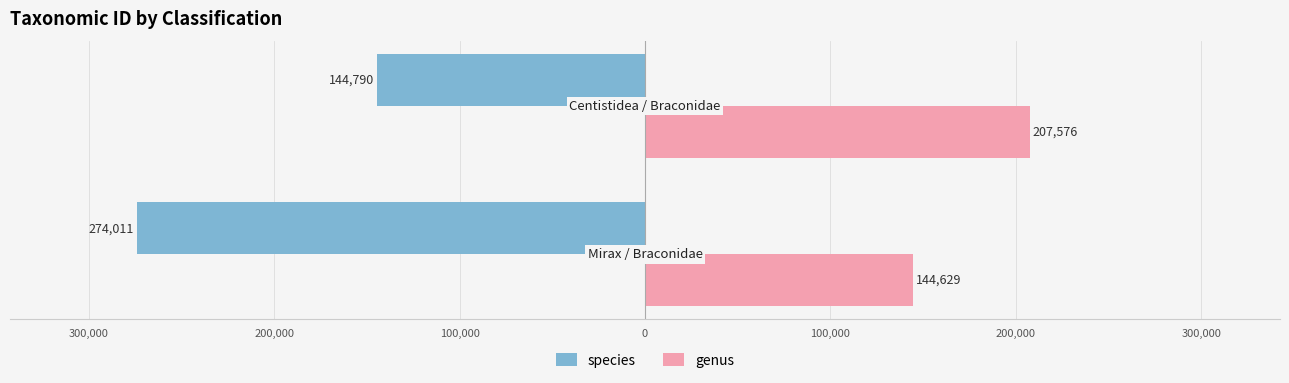

What is the smallest value displayed?

-274011